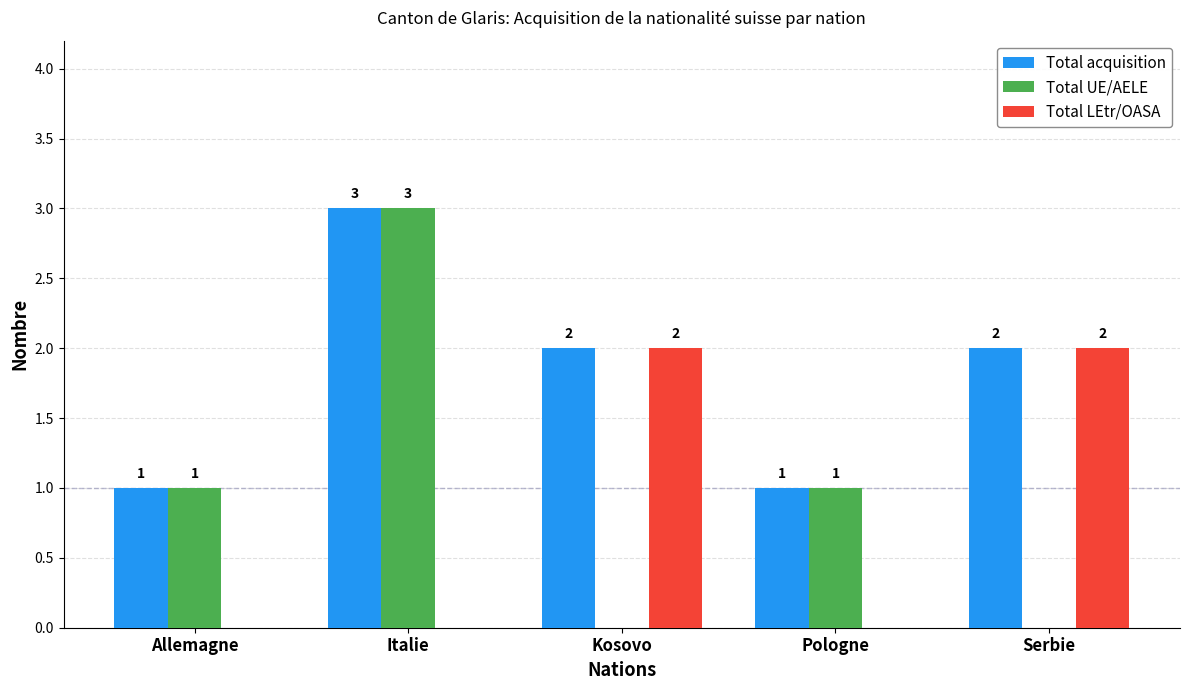

How many data points does each series have?

5